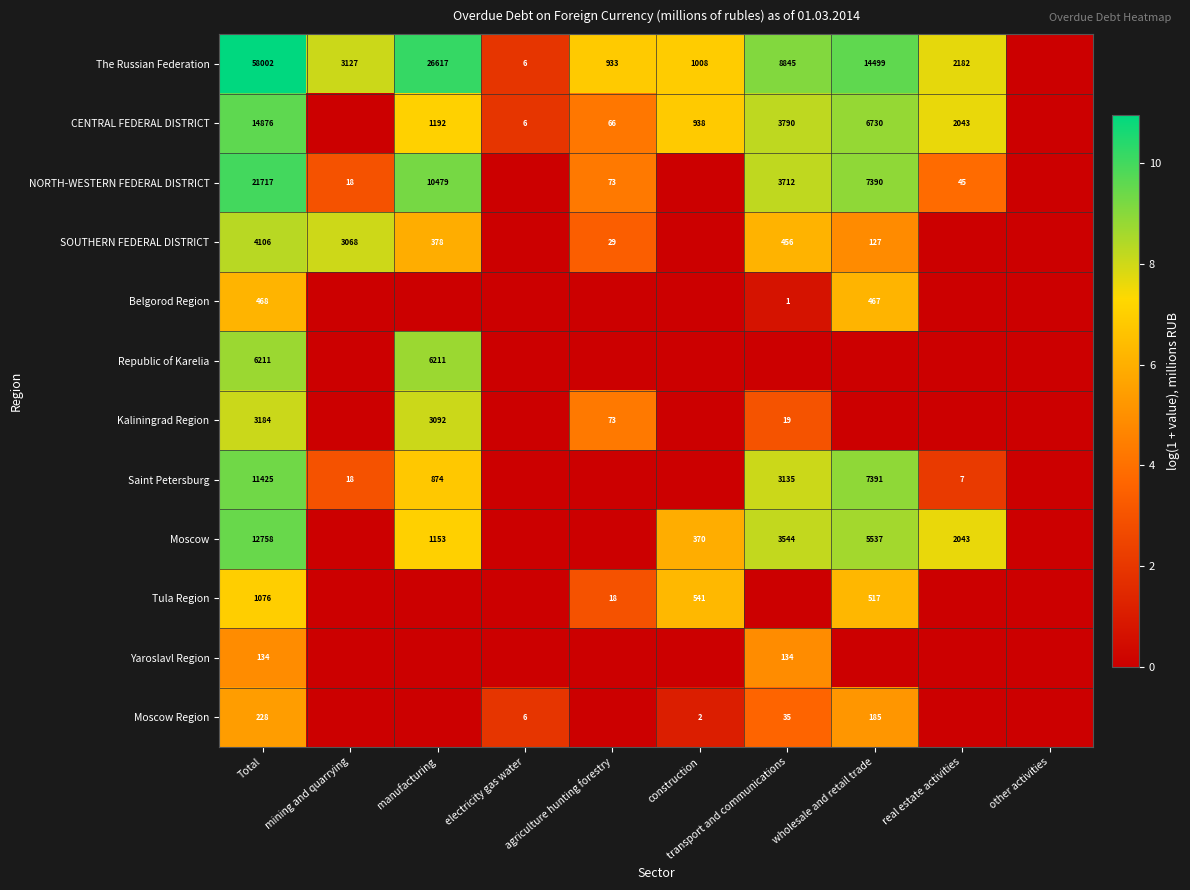

The value of CENTRAL FEDERAL DISTRICT at manufacturing is 409. True or false?

False